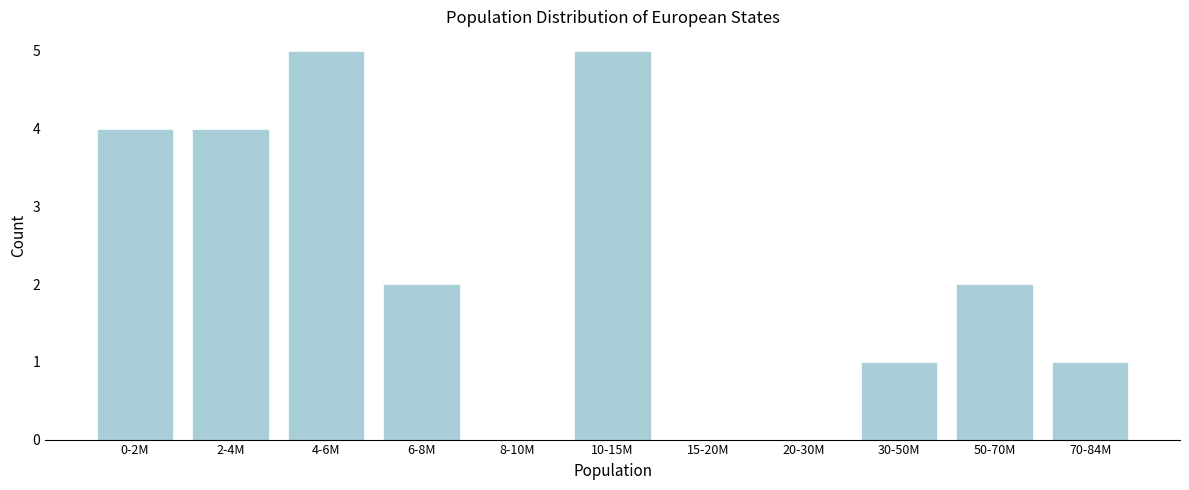

Reading right to left, extract all data points from this chart.

70-84M=1	50-70M=2	30-50M=1	20-30M=0	15-20M=0	10-15M=5	8-10M=0	6-8M=2	4-6M=5	2-4M=4	0-2M=4